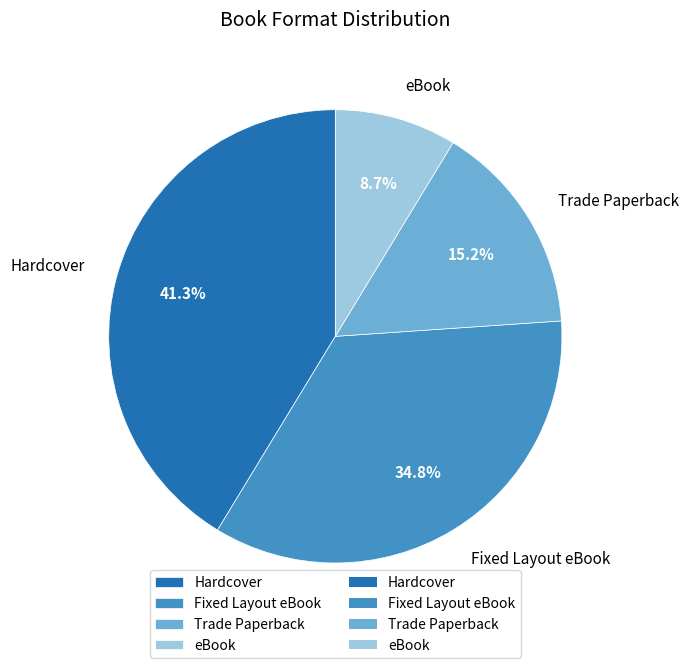

Is Trade Paperback the majority of the pie?

No